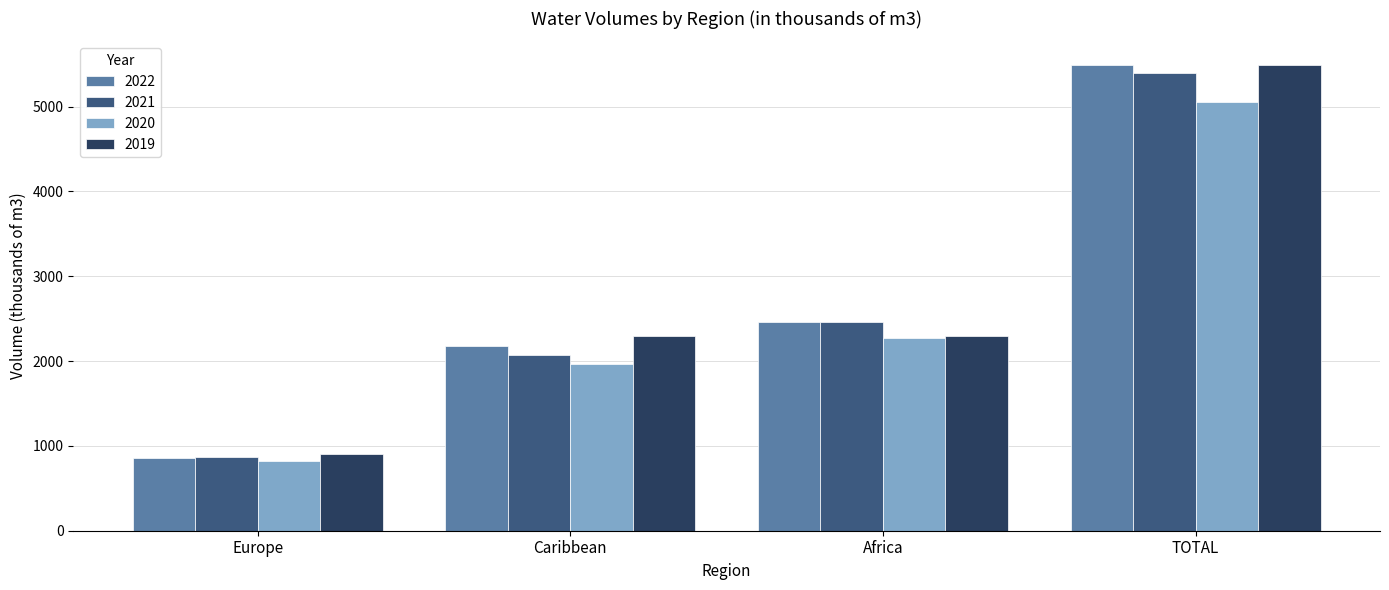

What is the minimum value shown in the chart?

816